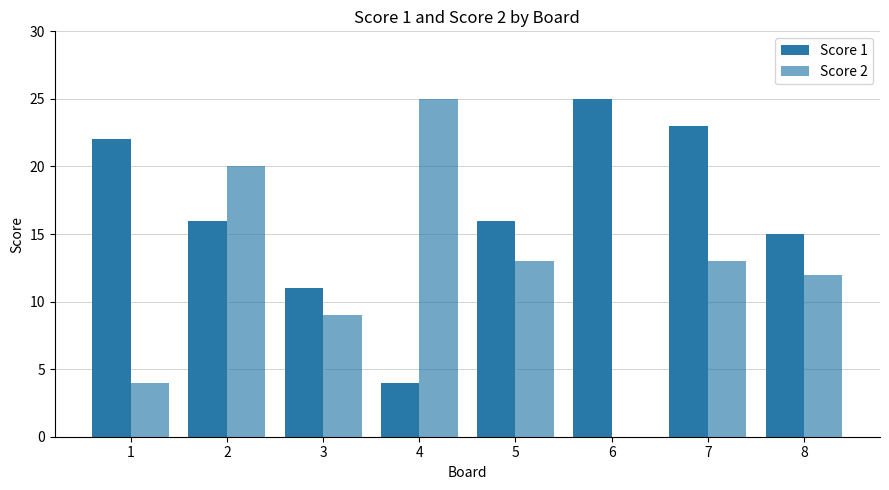

Which has a higher value, 7 or 3?

7